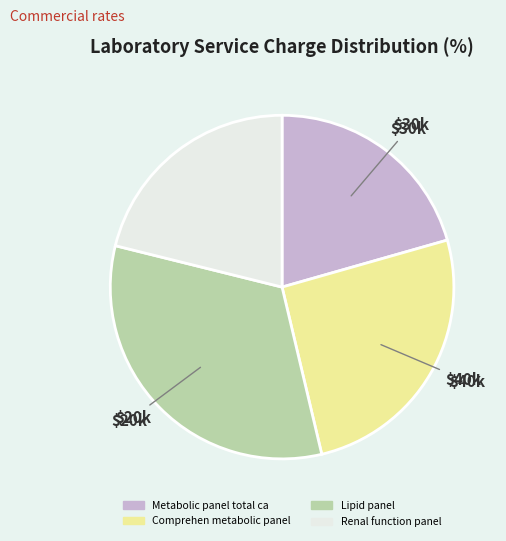

Is there any slice that represents more than half of the pie?

No